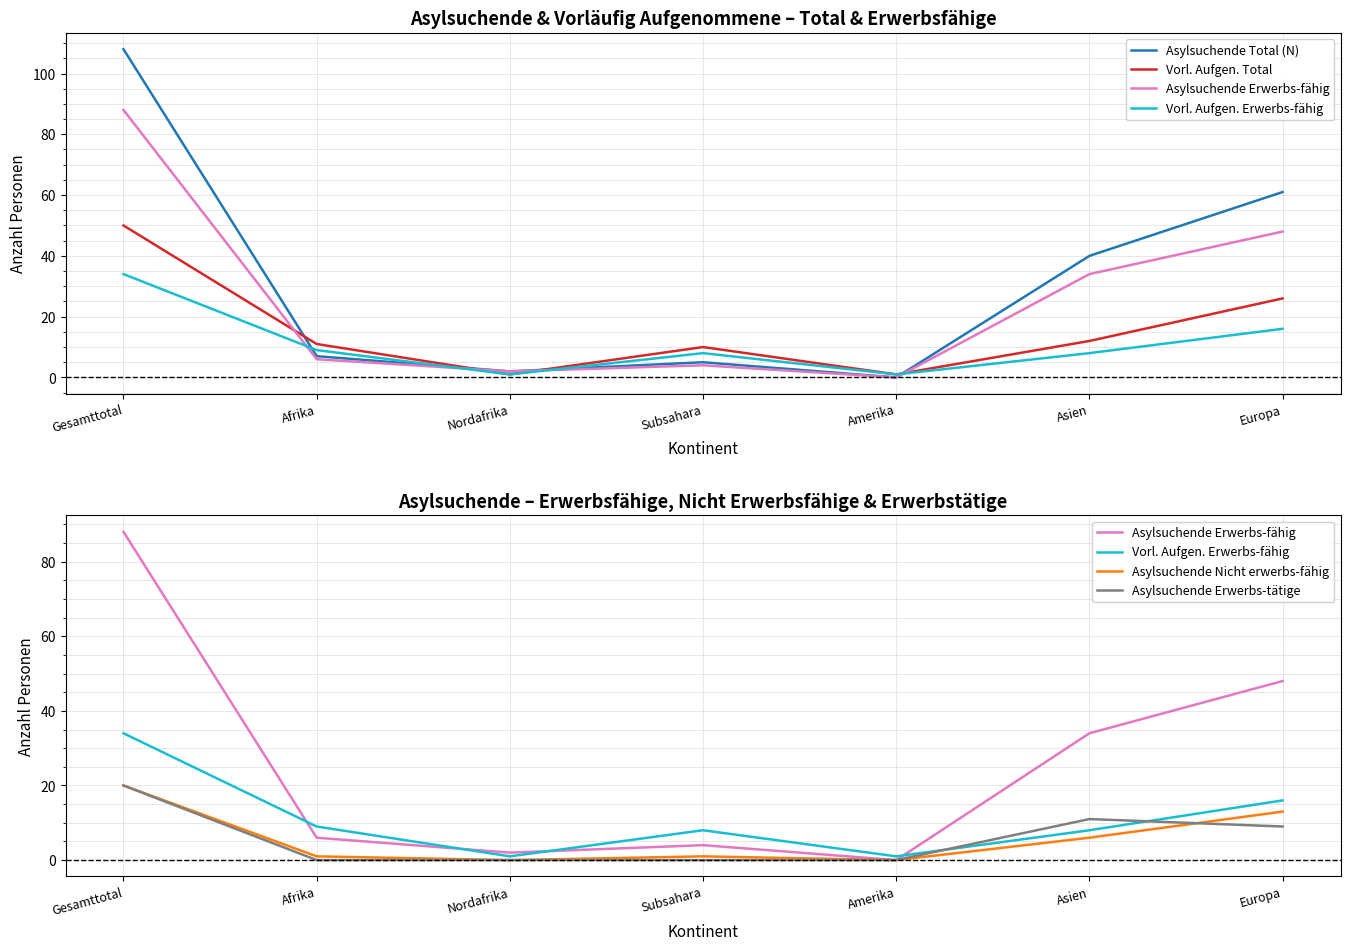

At which category does Asylsuchende Erwerbs-fähig reach its first local peak?

Subsahara